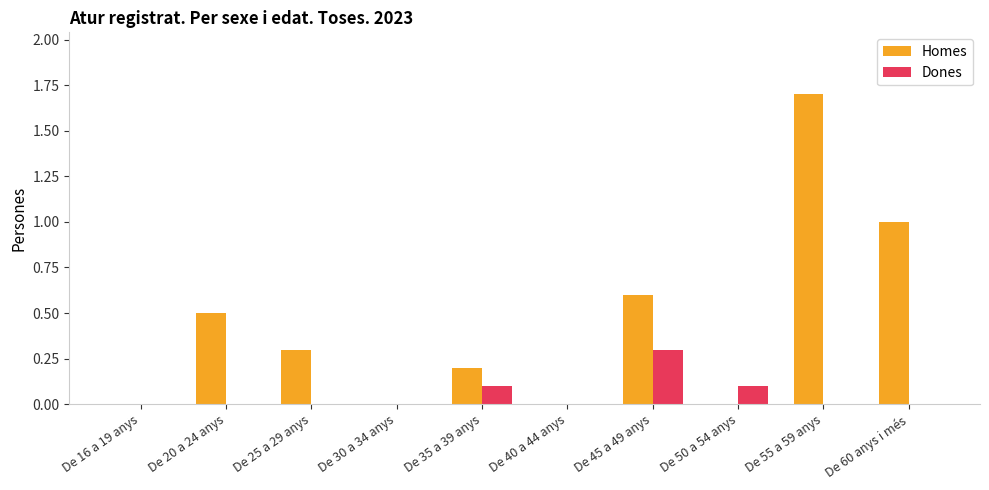

Read the Homes value at De 60 anys i més.

1.0